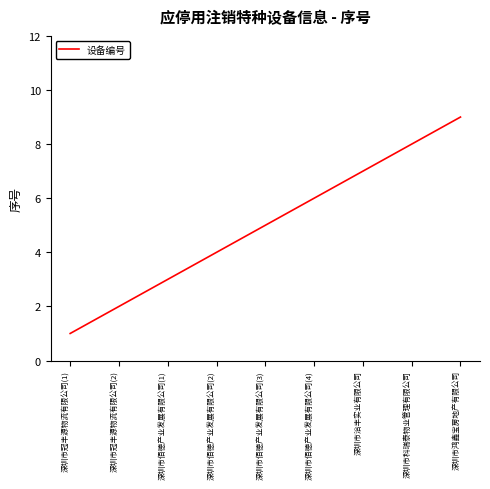

At which category does the chart reach its minimum across all series?

深圳市冠丰源物流有限公司(1)